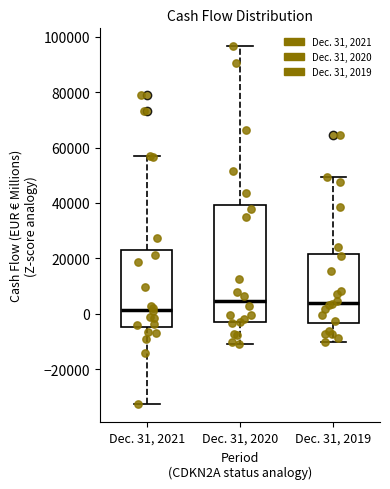

Reading left to right, read every box against the y-axis: the position of its median line, the range the box covers, and the ends of its whiskers. The values are not printed on the chart, so give them approximately, as read against the axis.

Dec. 31, 2021: median 2000, box -4000 to 22000, whiskers -32000 to 56000
Dec. 31, 2020: median 4000, box -4000 to 40000, whiskers -10000 to 96000
Dec. 31, 2019: median 4000, box -4000 to 22000, whiskers -10000 to 50000